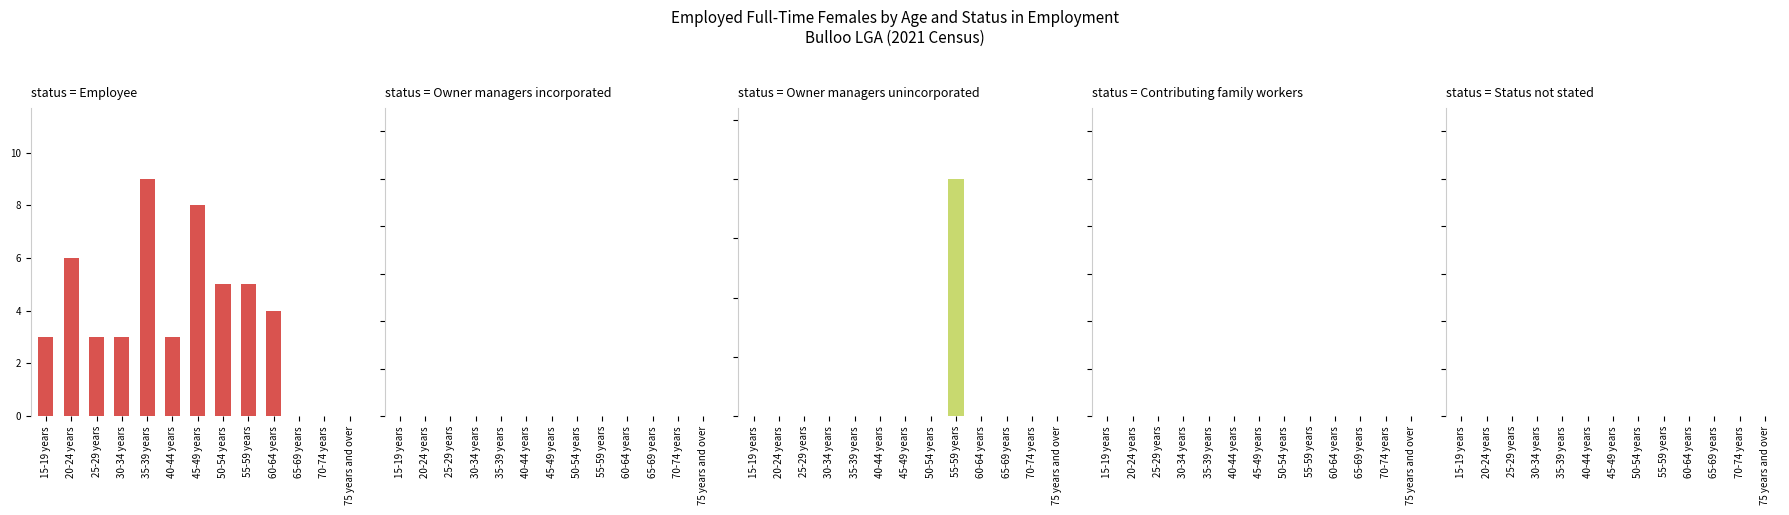

Which has a higher value, 20-24 years or 75 years and over?

20-24 years